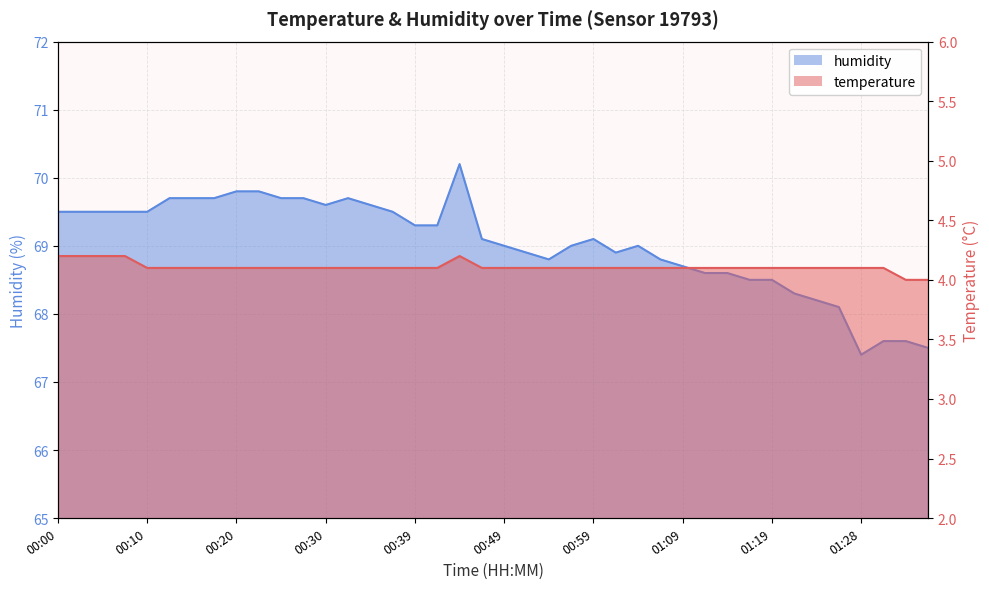

What is the average value of the temperature series?

4.1